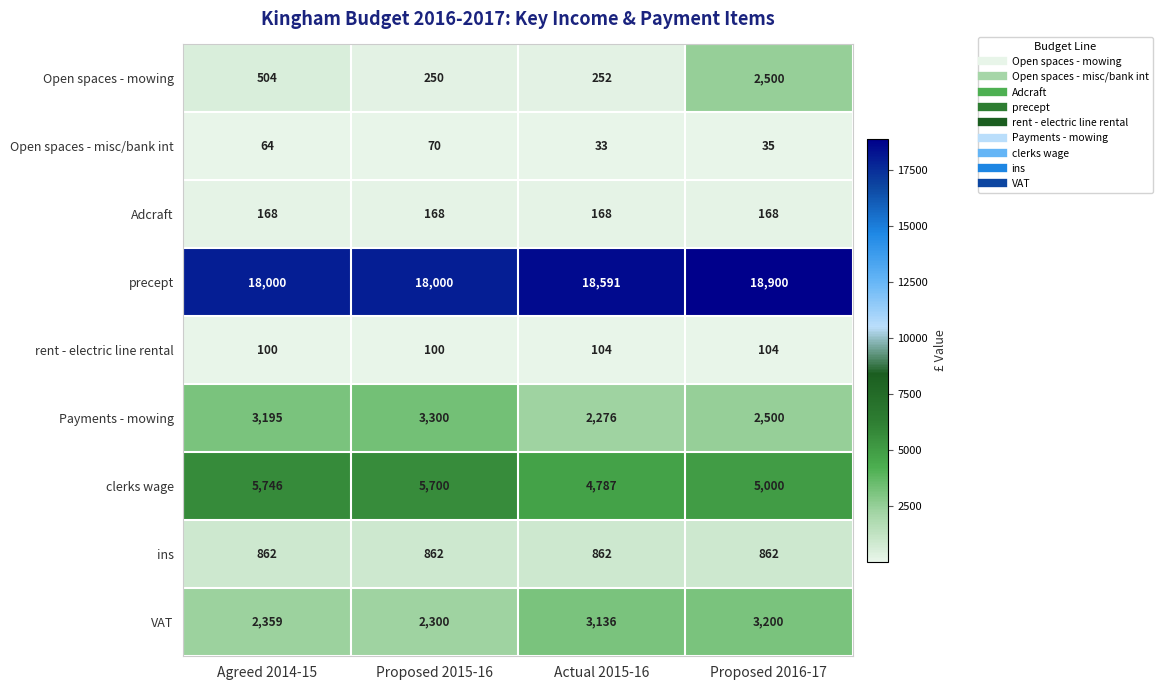

What is the difference between the highest and lowest values at Proposed 2016-17?

18865